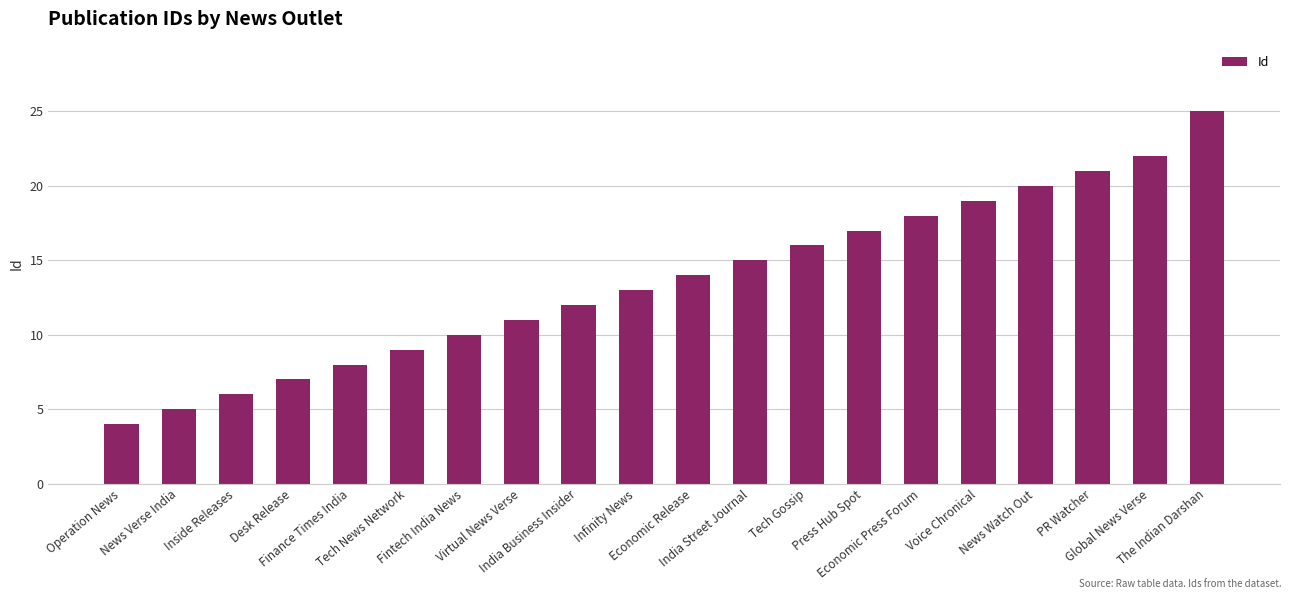

List the labels in order of value, smallest first.

Operation News, News Verse India, Inside Releases, Desk Release, Finance Times India, Tech News Network, Fintech India News, Virtual News Verse, India Business Insider, Infinity News, Economic Release, India Street Journal, Tech Gossip, Press Hub Spot, Economic Press Forum, Voice Chronical, News Watch Out, PR Watcher, Global News Verse, The Indian Darshan